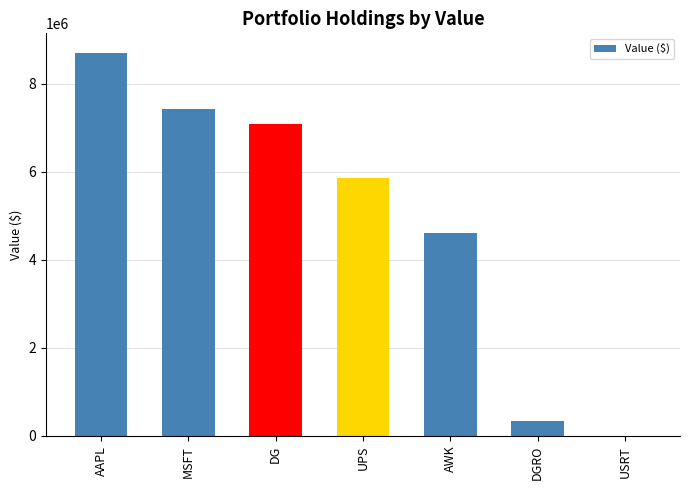

What is the change in value from UPS to AWK?

-1255000